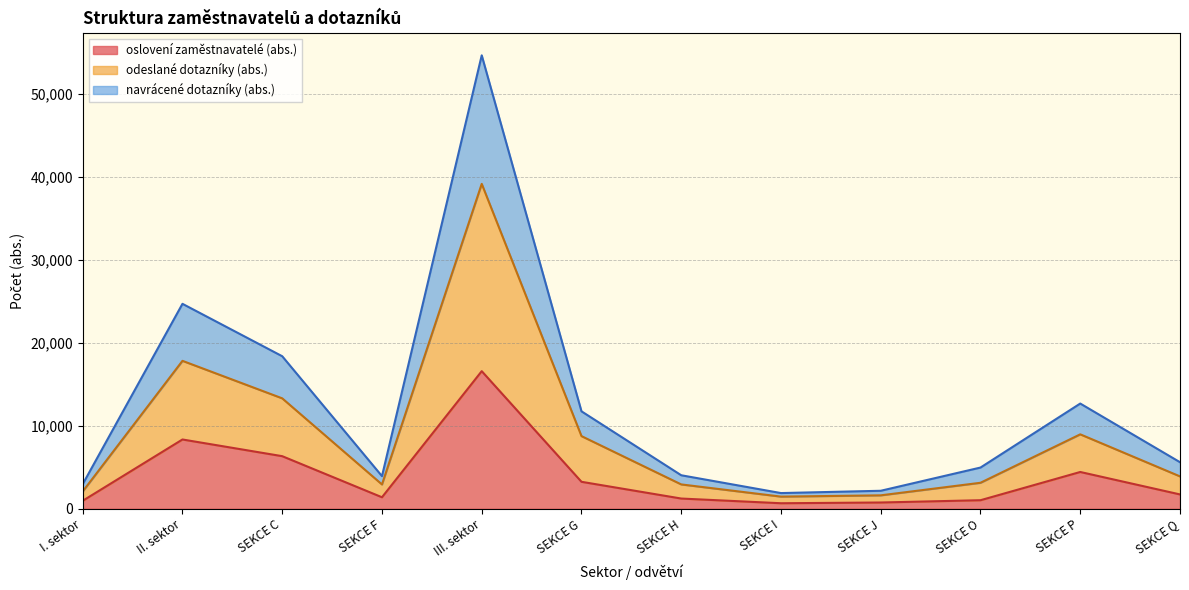

At which category is the sum across all series the highest?

III. sektor